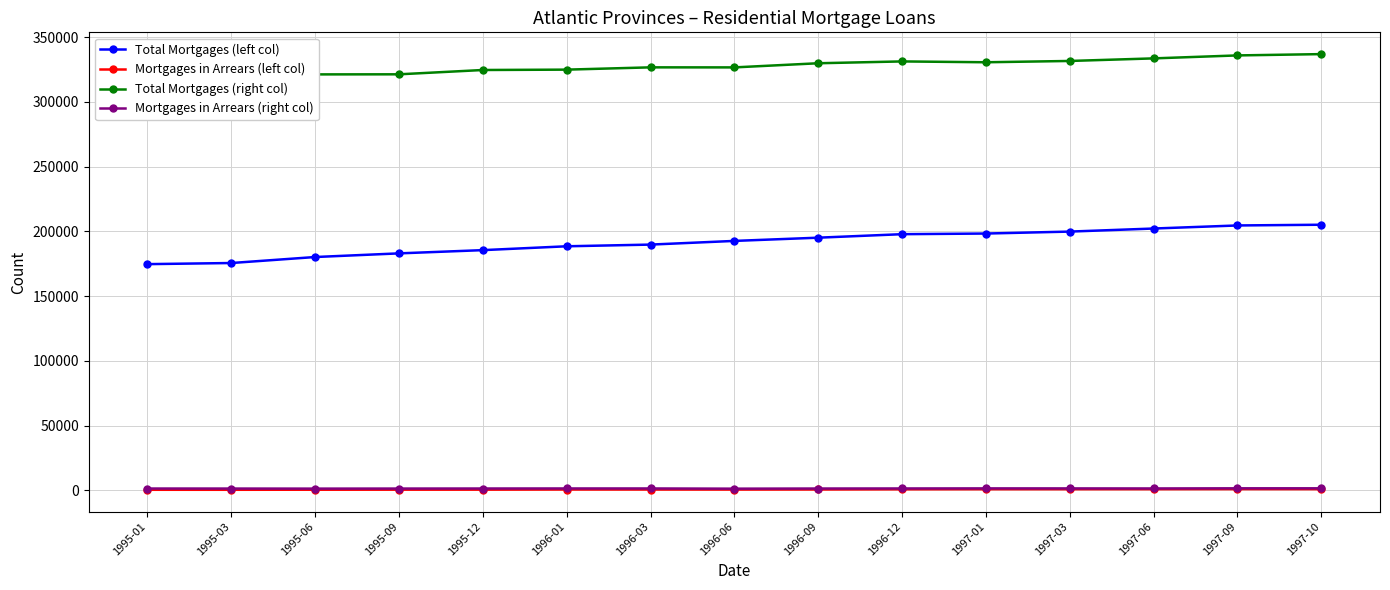

Where is Mortgages in Arrears (left col) nearest to the value 785?

1996-09